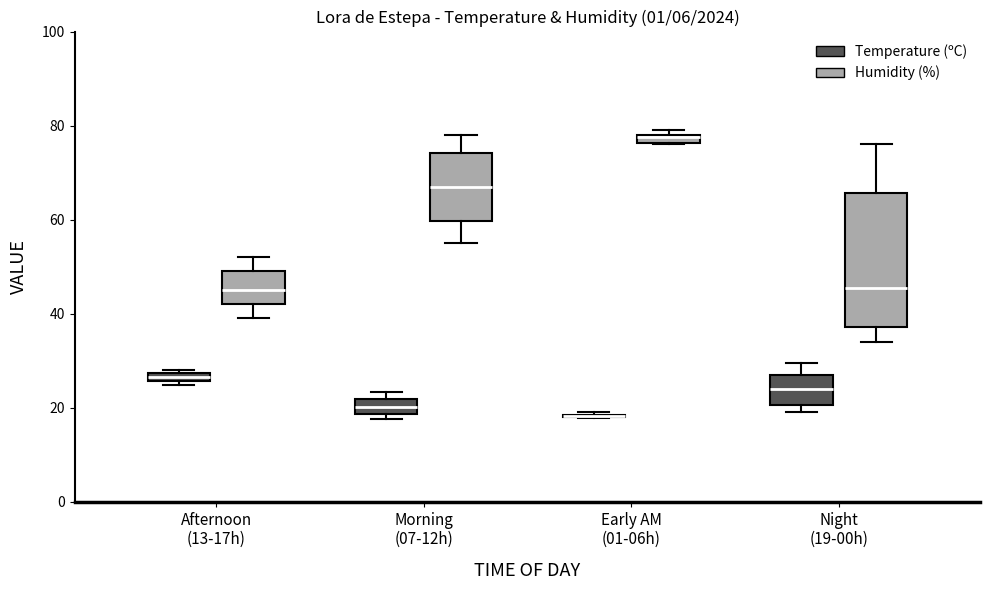

Comparing the boxes themselves (not the whiskers), which one is the tallest?

Night (19-00h) (Humidity (%))